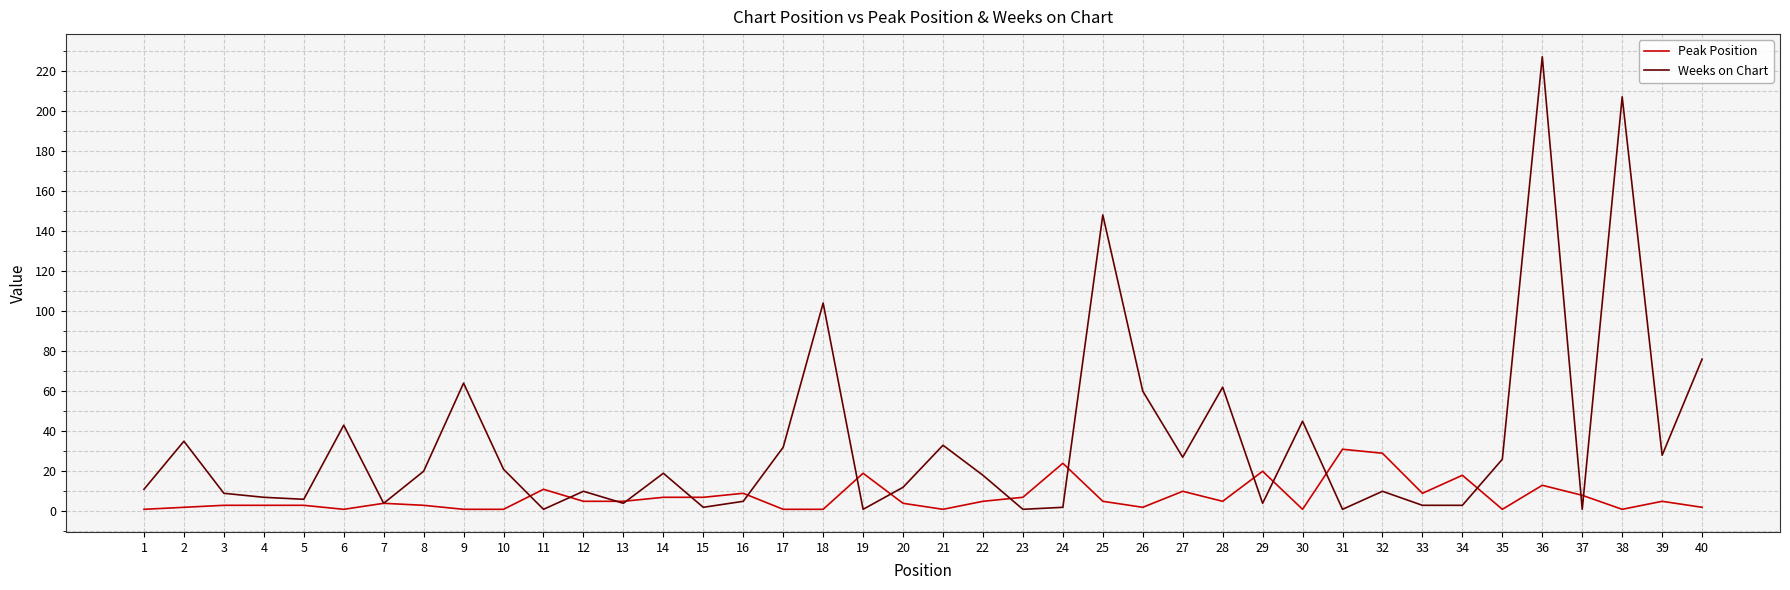

How many lines are shown in the chart?

2